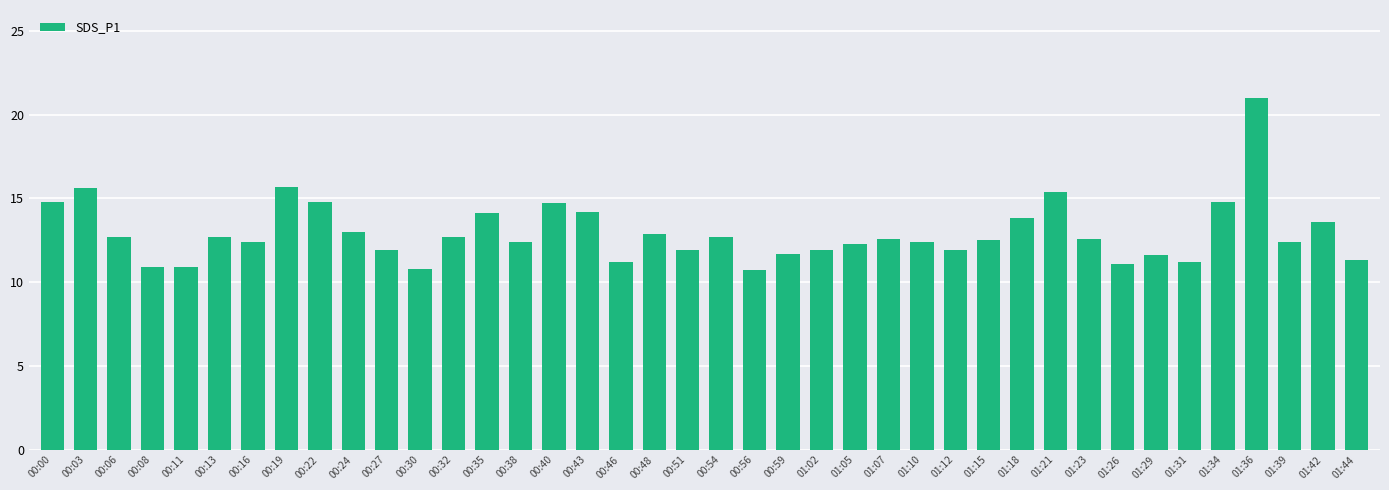

How many bars are there in total?

40